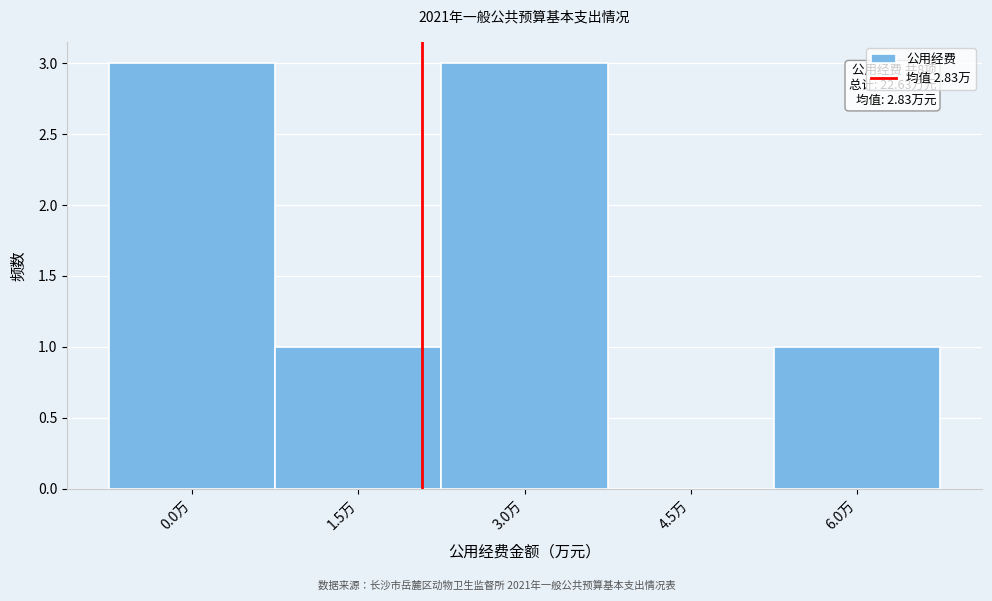

Reading left to right, list all the values displayed in this chart.

0.0万=3	1.5万=1	3.0万=3	4.5万=0	6.0万=1